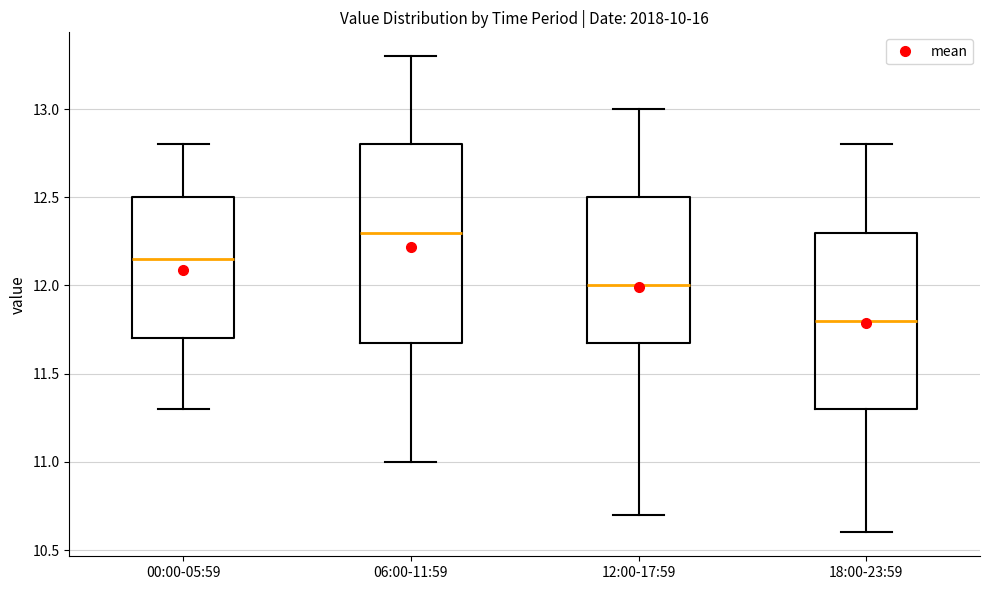

Where is the upper edge of the box for 12:00-17:59 on the y-axis? The values are not printed on the chart, so give them approximately, as read against the axis.

12.50